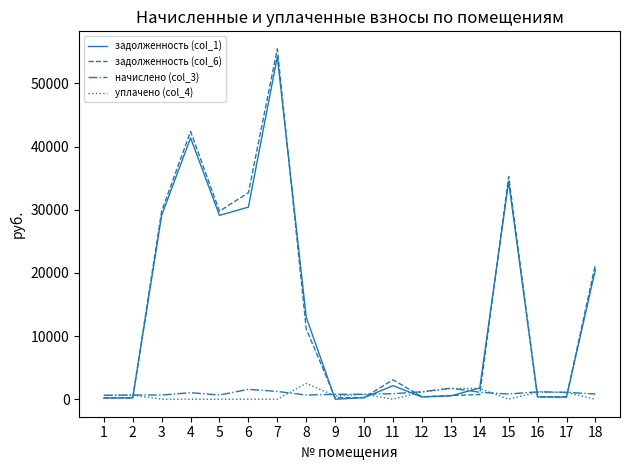

Which series changed the most between 6 and 7?

задолженность (col_1)